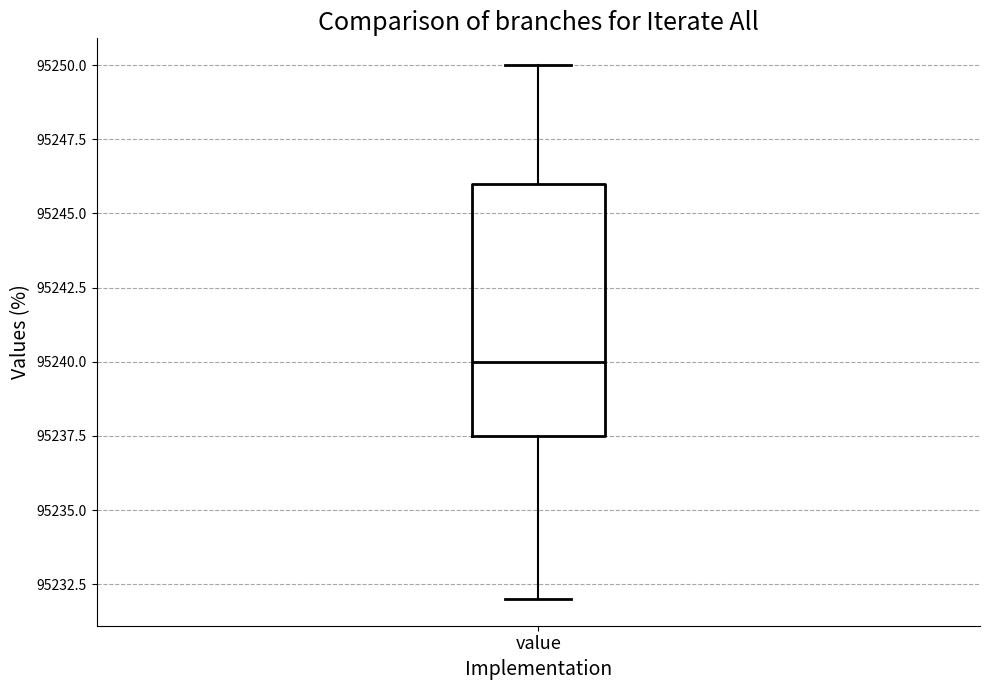

Where is the lower edge of the box for value on the y-axis? The values are not printed on the chart, so give them approximately, as read against the axis.

95237.5